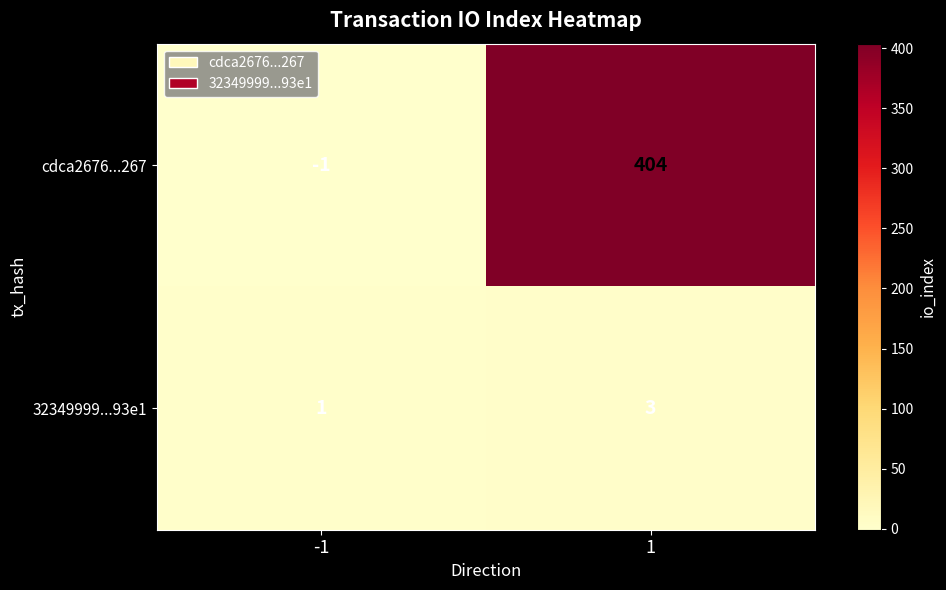

What is the spread (max minus min) of values at -1?

2